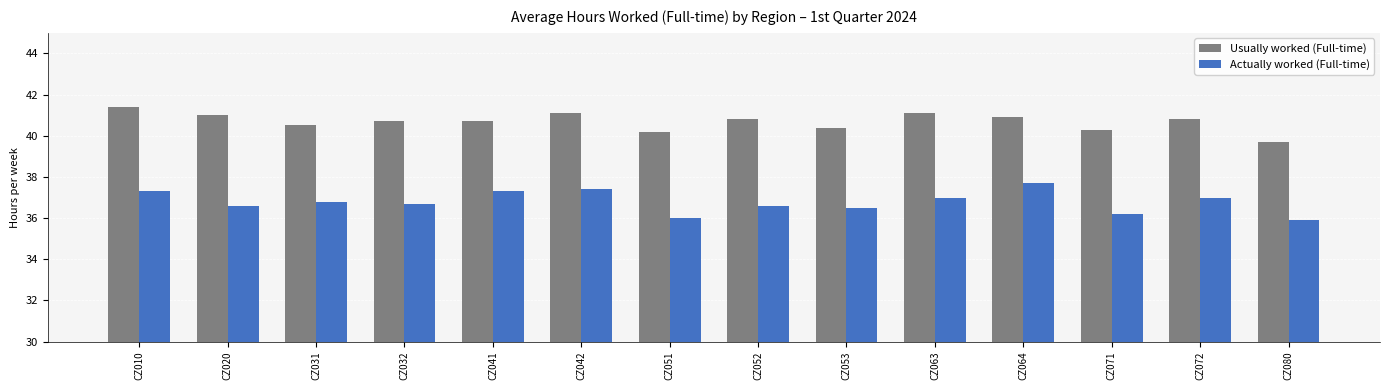

Is the value of Usually worked (Full-time) at CZ071 greater than the value of Actually worked (Full-time) at CZ052?

Yes